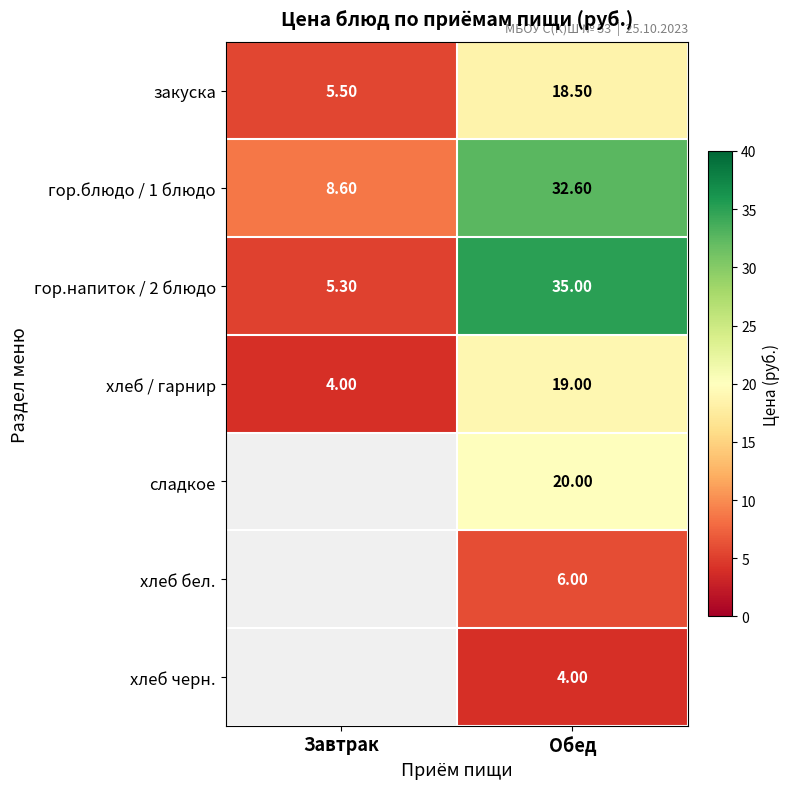

What is the total value across all series at Обед?

135.1